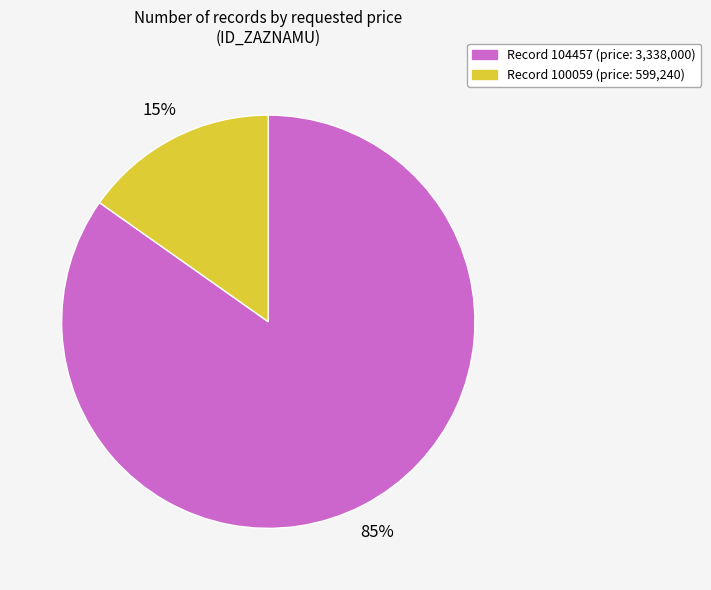

To the nearest percent, what is the average slice percentage?

50%